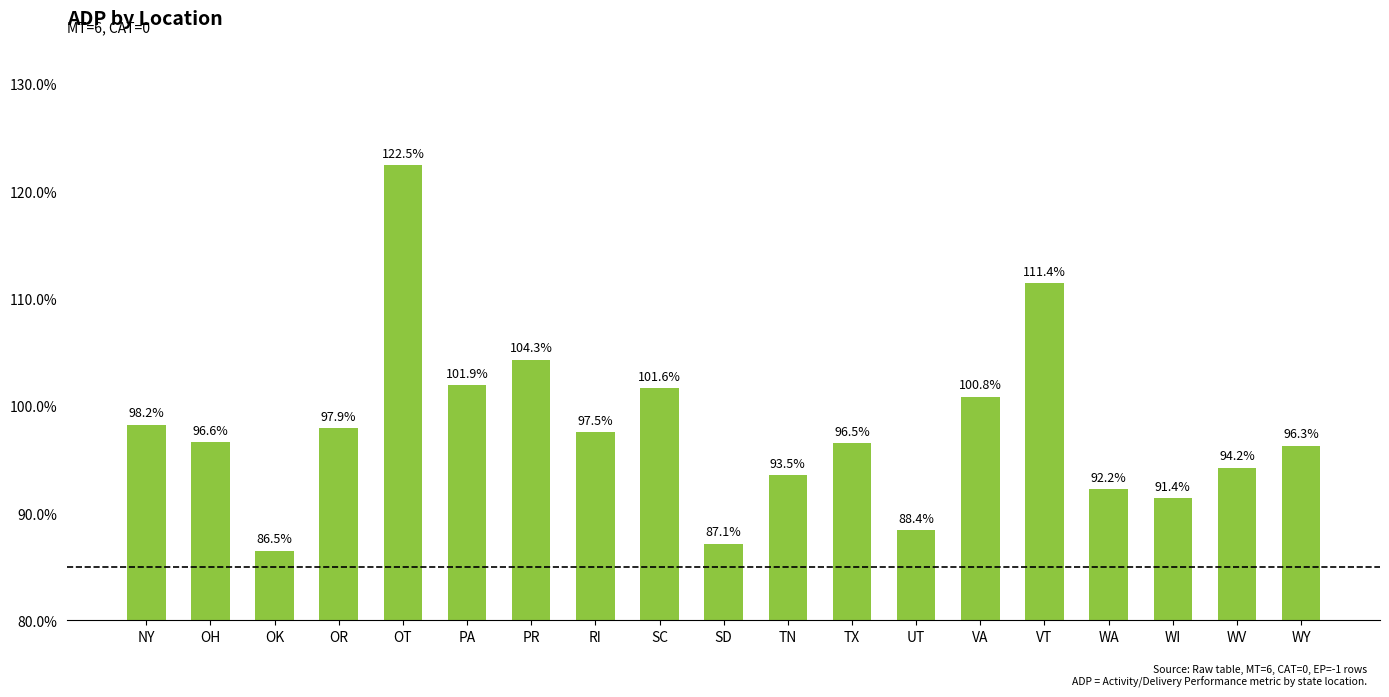

Which category has the lowest value across all series?

OK